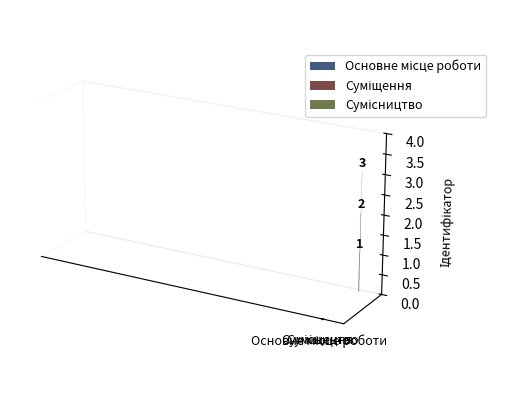

What is the change in value from Основне місце роботи to Суміщення?

+1